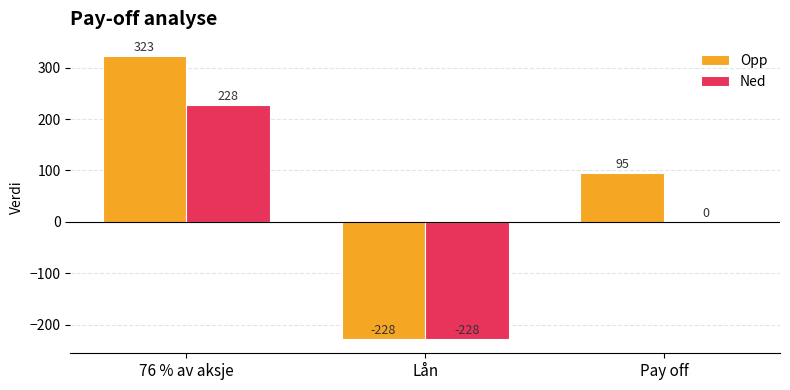

How many positive values does the Opp series have?

2